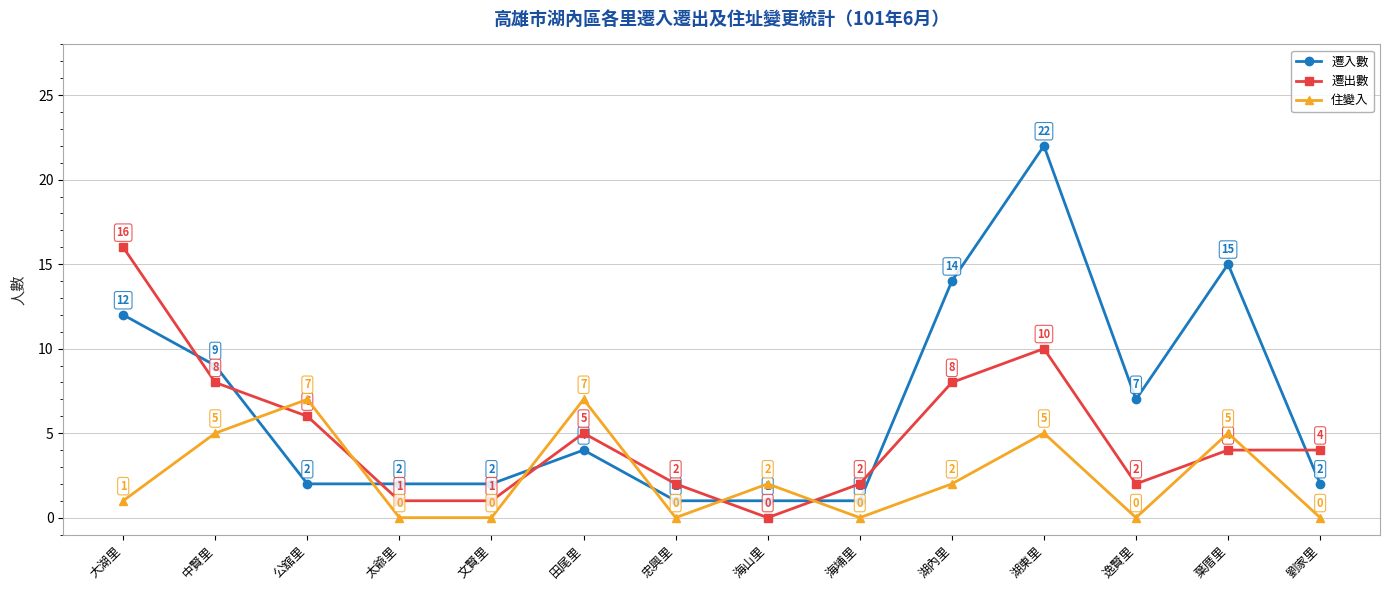

True or false: 遷入數 and 住變入 cross at least once.

True